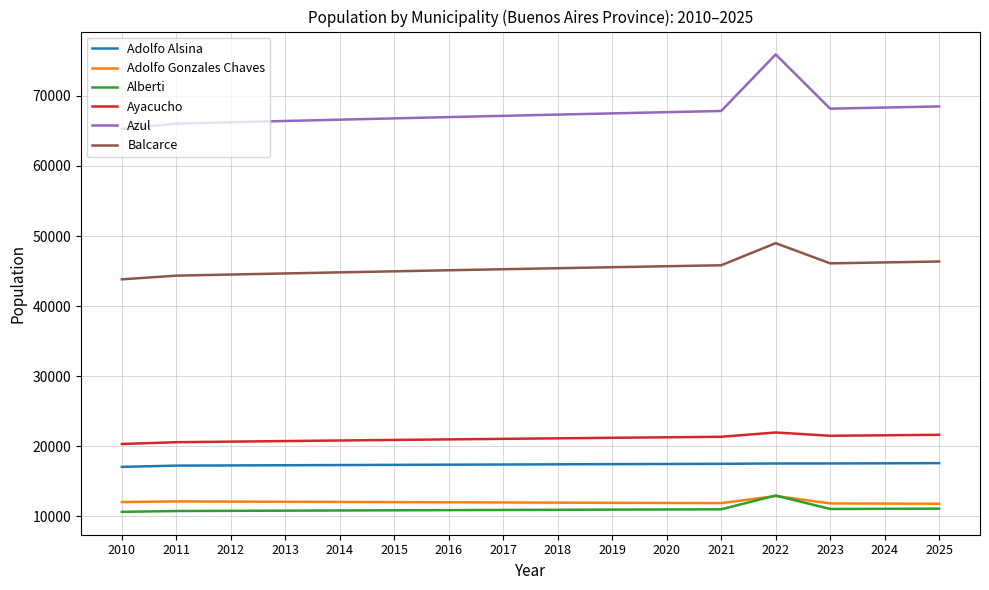

At how many categories does at least one series exceed 45336?

16